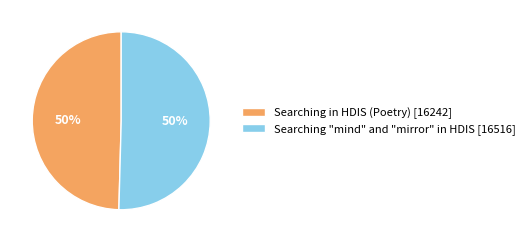

To the nearest percent, what percentage of the pie is Searching in HDIS (Poetry) [16242]?

50%